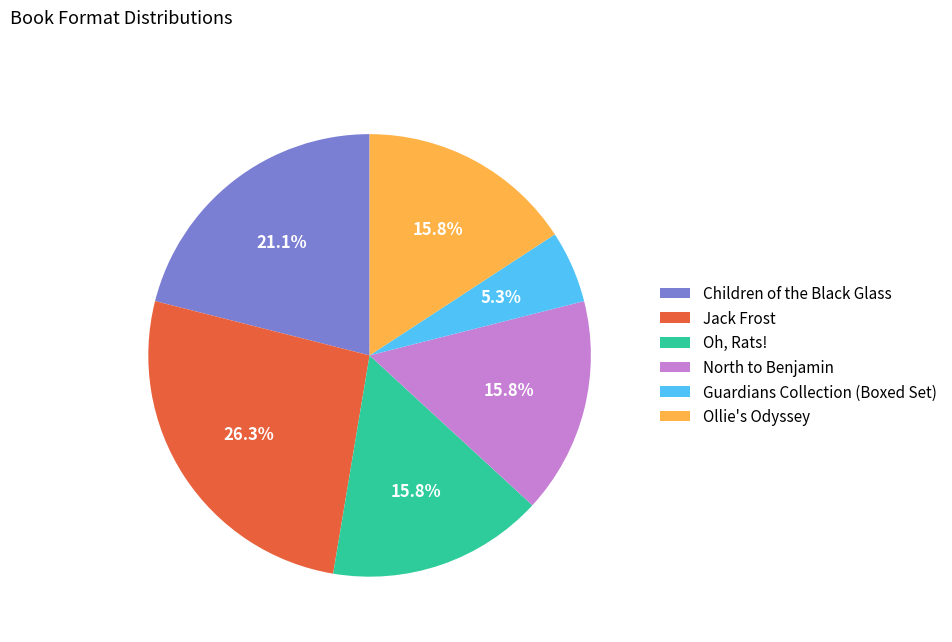

To the nearest percent, what portion does Ollie's Odyssey represent?

16%